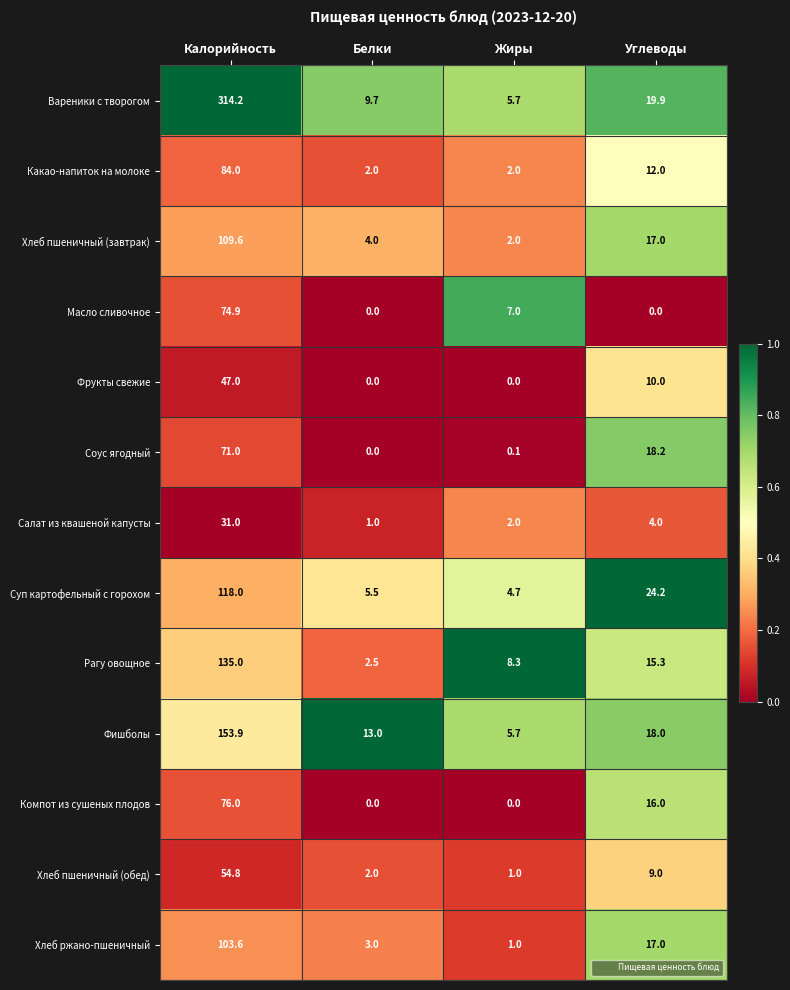

What is the difference between the highest and lowest values at Калорийность?

283.2